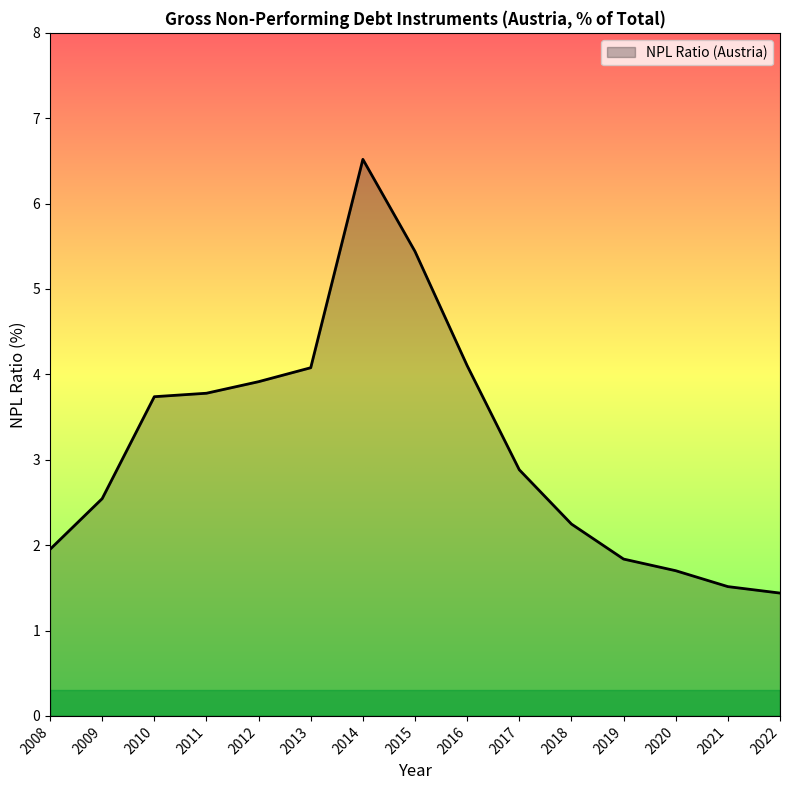

Reading right to left, list all the values displayed in this chart.

1.4	1.5	1.7	1.8	2.2	2.9	4.1	5.4	6.5	4.1	3.9	3.8	3.7	2.5	2.0